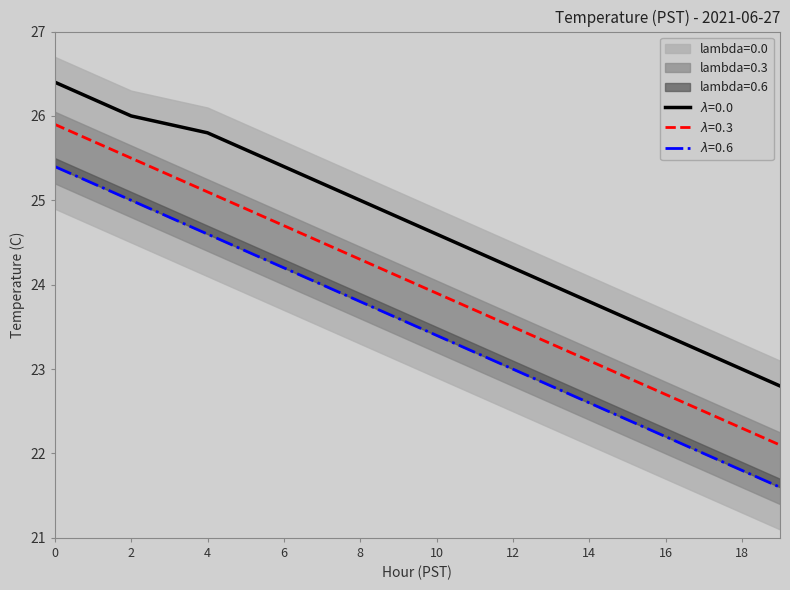

What is the value of the lambda=0.3 point at the 7th from the left?

24.7